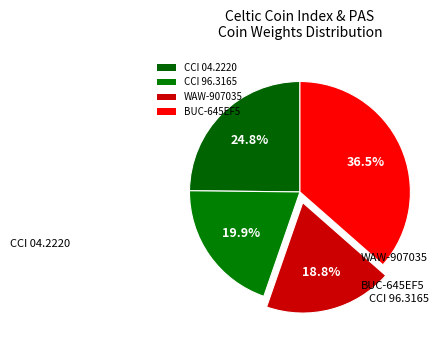

What is the change in value from CCI 96.3165 to WAW-907035?

-0.1